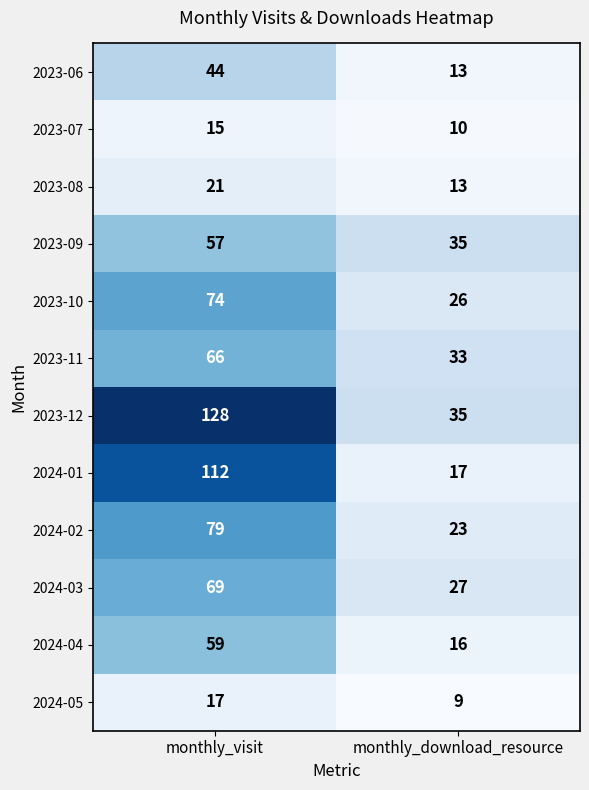

At how many categories does at least one series exceed 73?

1